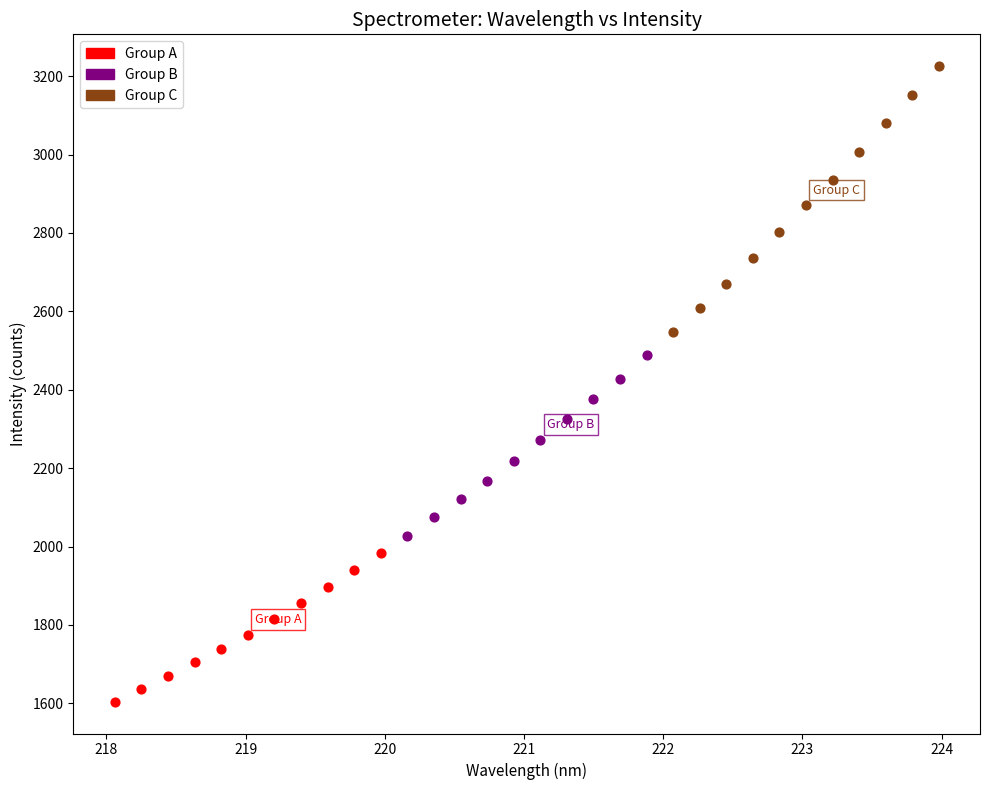

Which series reaches the minimum Y coordinate?

Group A